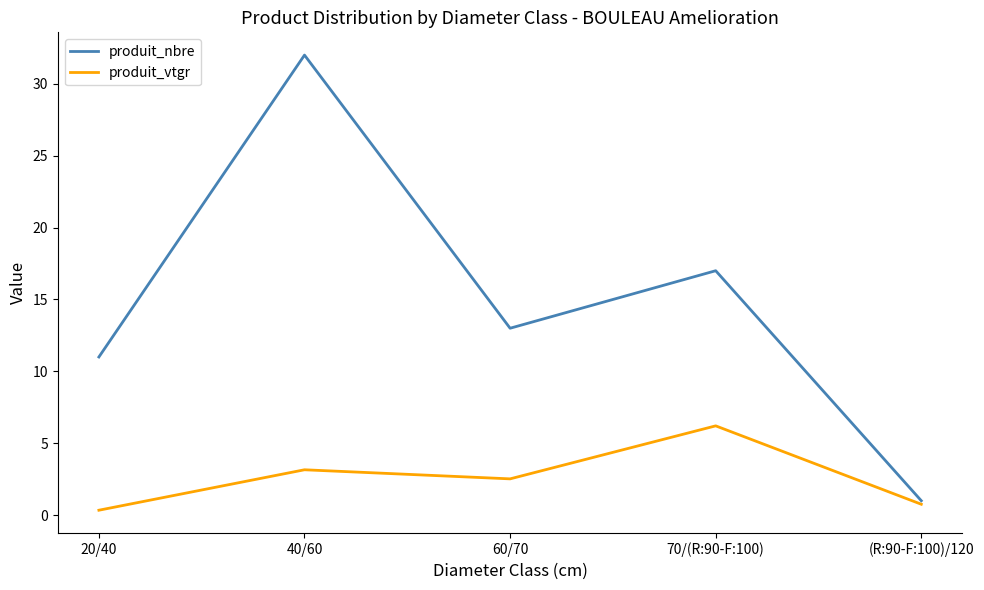

Reading left to right, what are all the values shown in this chart?

produit_nbre: 20/40=11.0	40/60=32.0	60/70=13.0	70/(R:90-F:100)=17.0	(R:90-F:100)/120=1.0
produit_vtgr: 20/40=0.3	40/60=3.2	60/70=2.5	70/(R:90-F:100)=6.2	(R:90-F:100)/120=0.8